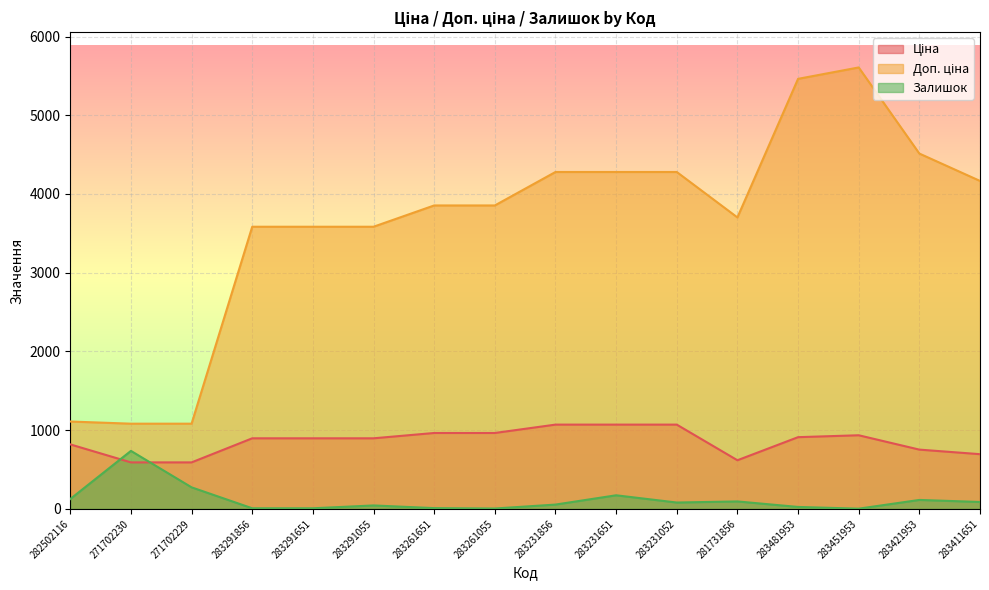

Read the Залишок value at 283291651.

7.0